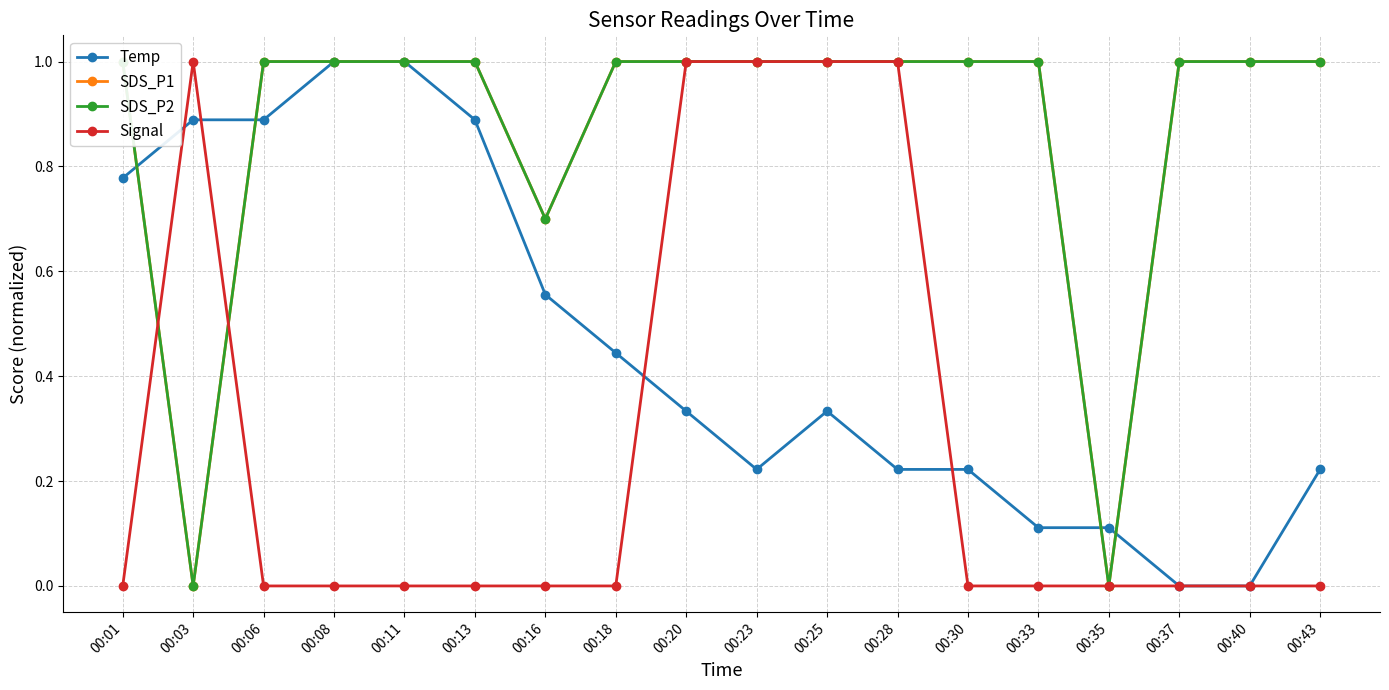

True or false: SDS_P1 and Temp cross at least once.

True